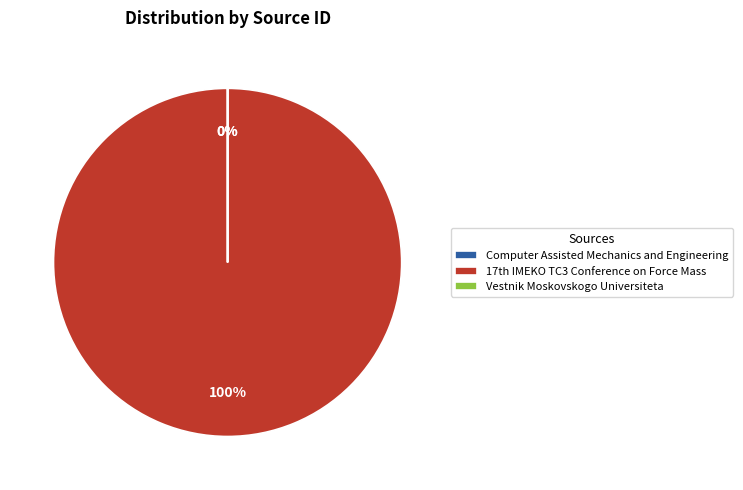

Which category has the biggest portion of the pie?

17th IMEKO TC3 Conference on Force Mass